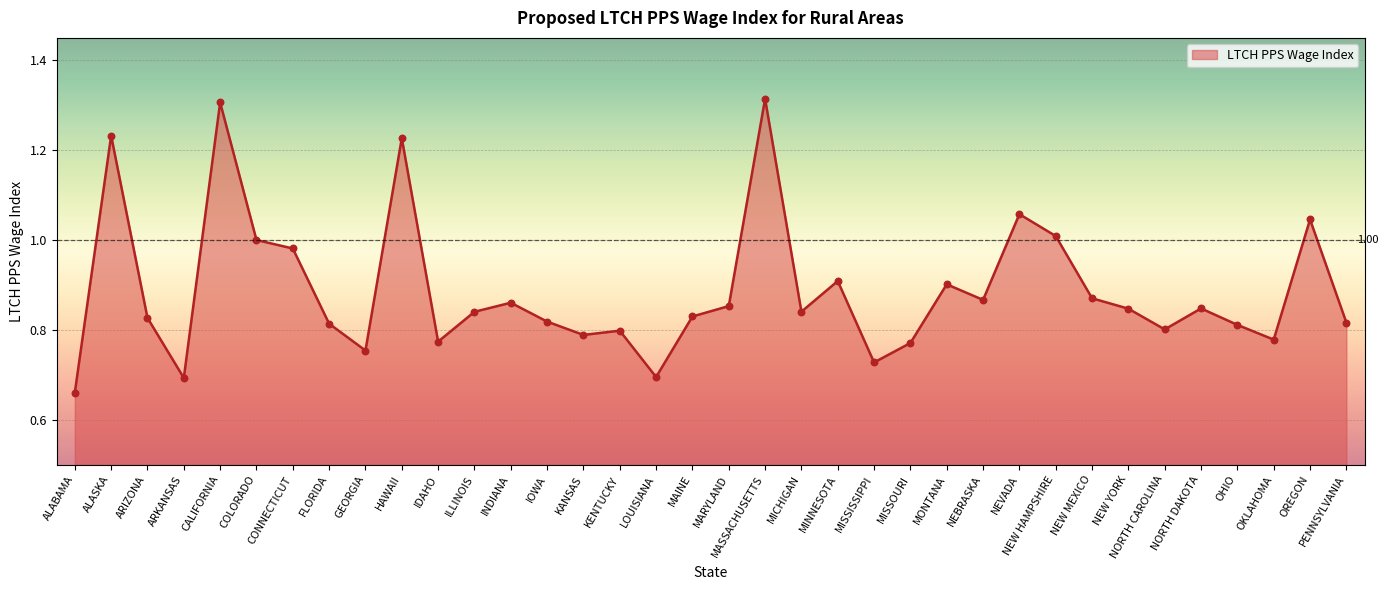

Which has a higher value, IOWA or OKLAHOMA?

IOWA